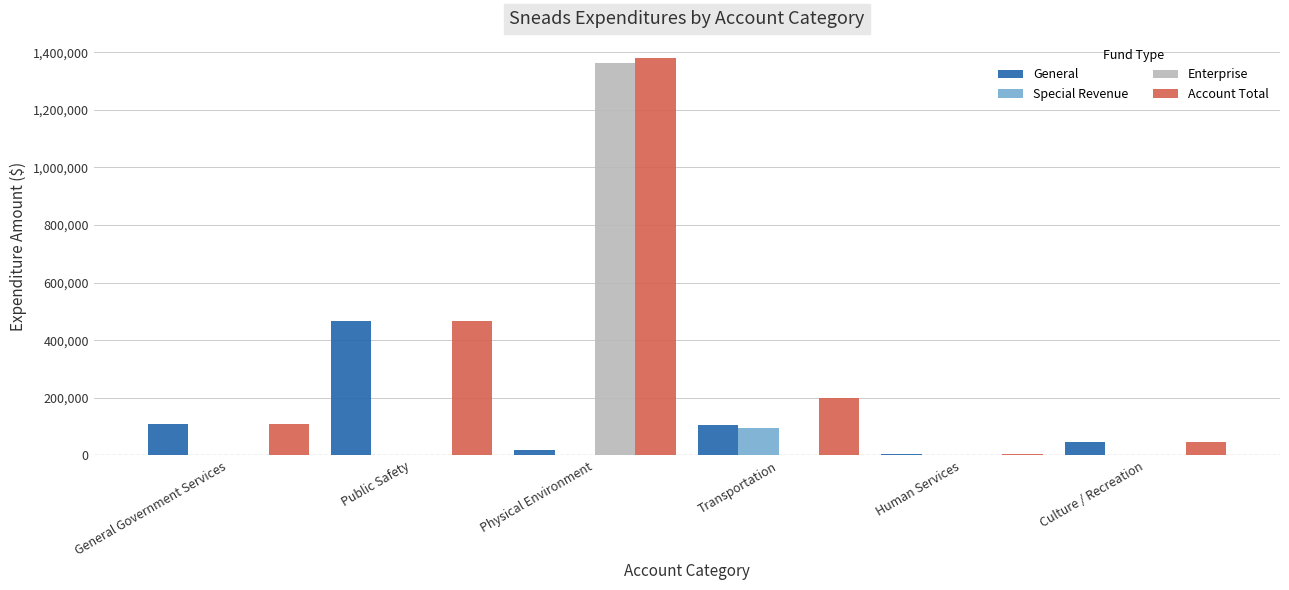

True or false: Account Total has a value of 331229 at Transportation.

False